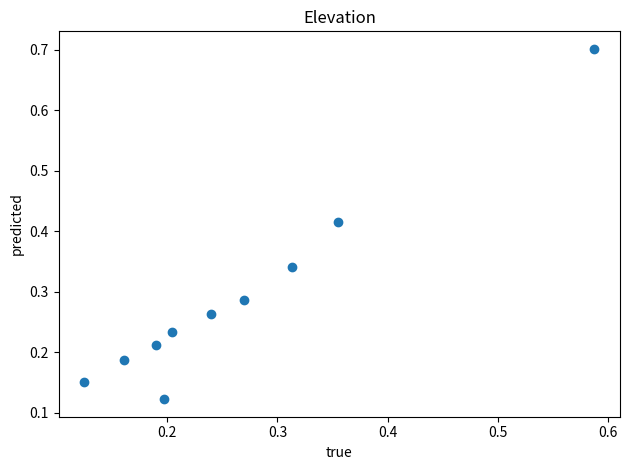

What is the range of X values (max minus min)?

0.5